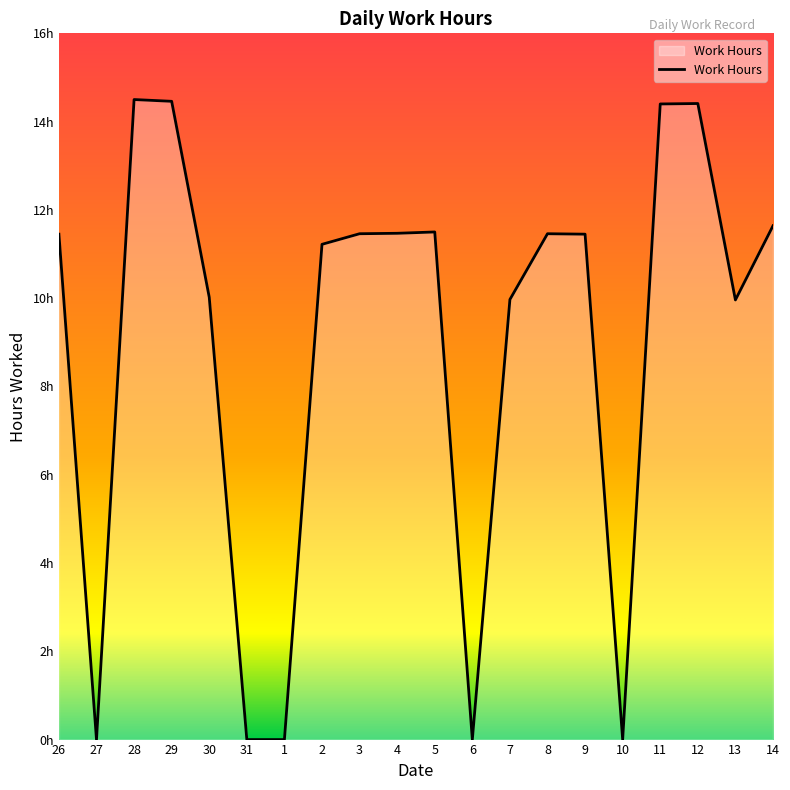

The value at 30 is 6.4. True or false?

False